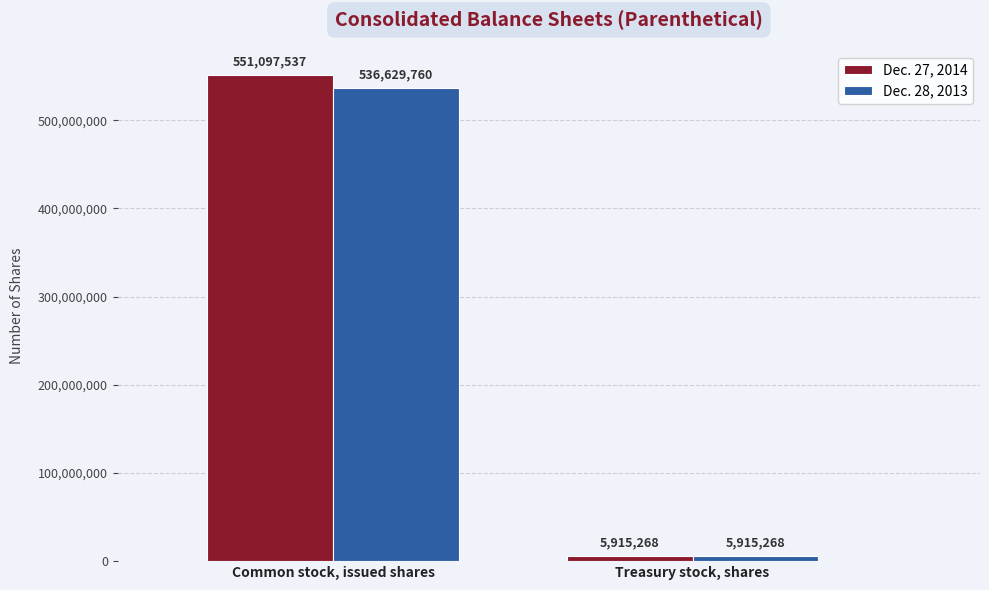

Rank the series by their maximum value, from highest to lowest.

Dec. 27, 2014, Dec. 28, 2013